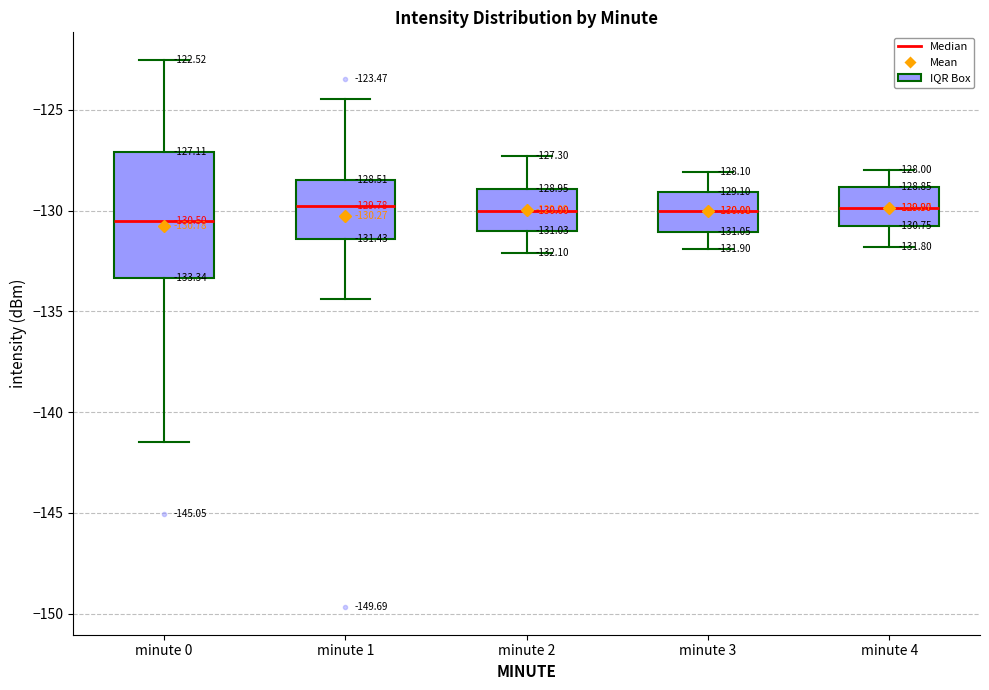

Which box is the tallest, from its lower edge to its upper edge?

minute 0